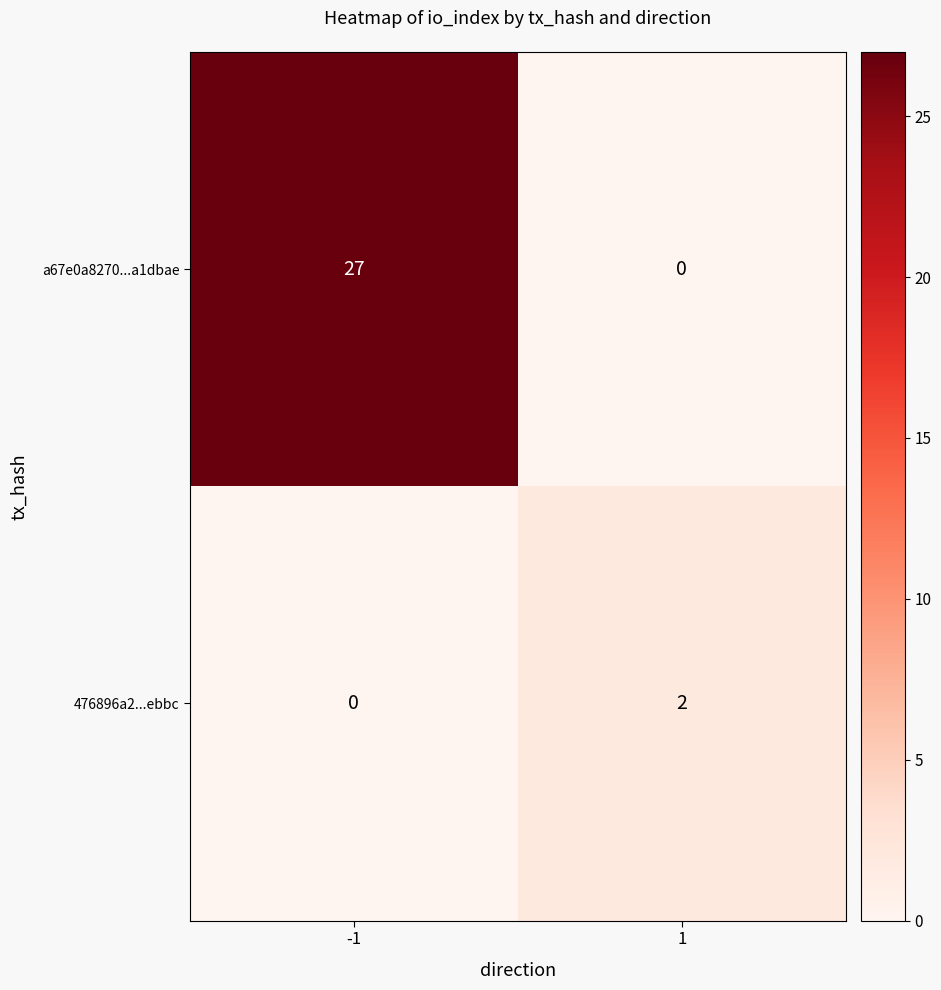

Is it true that a67e0a8270...a1dbae equals 48 at -1?

False